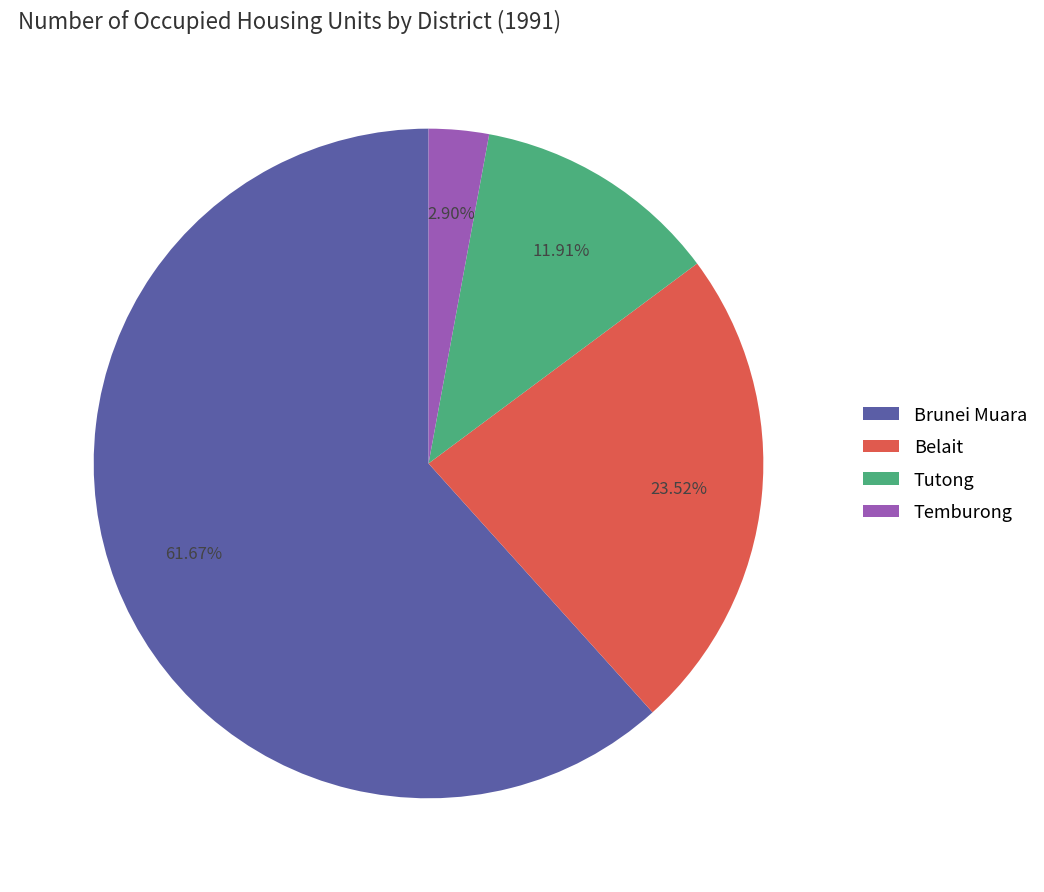

How much of the chart is everything except Tutong?

88.1%